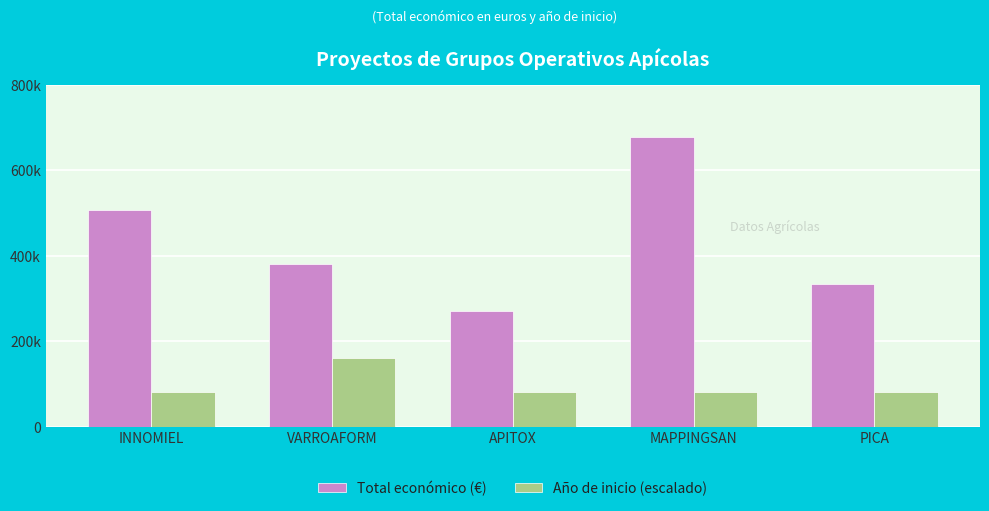

Between INNOMIEL and APITOX, which series saw the biggest shift?

Total económico (€)